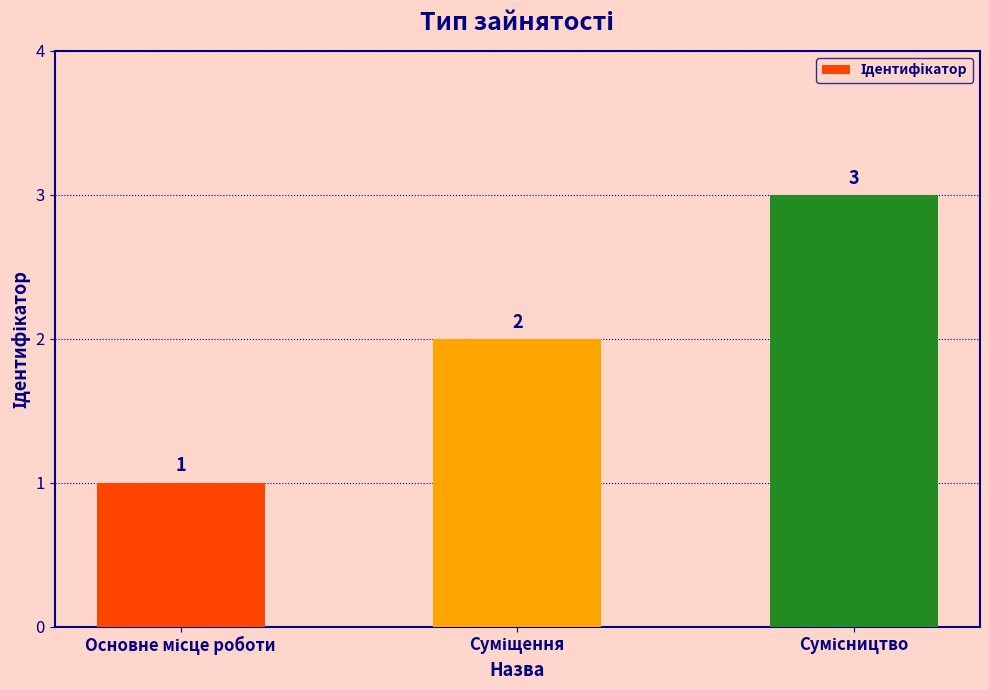

Count the values in the range 1 to 3.

3